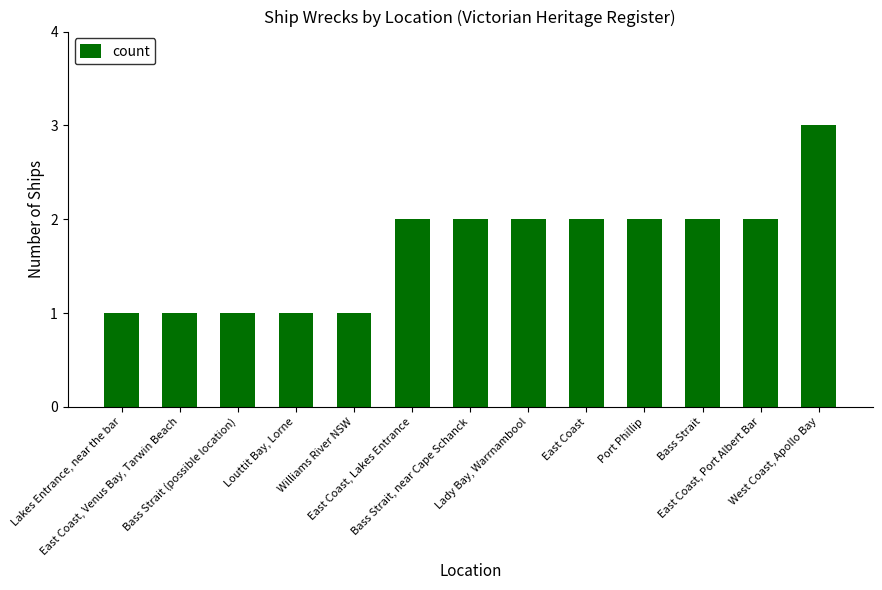

How many values are between 1 and 2?

12